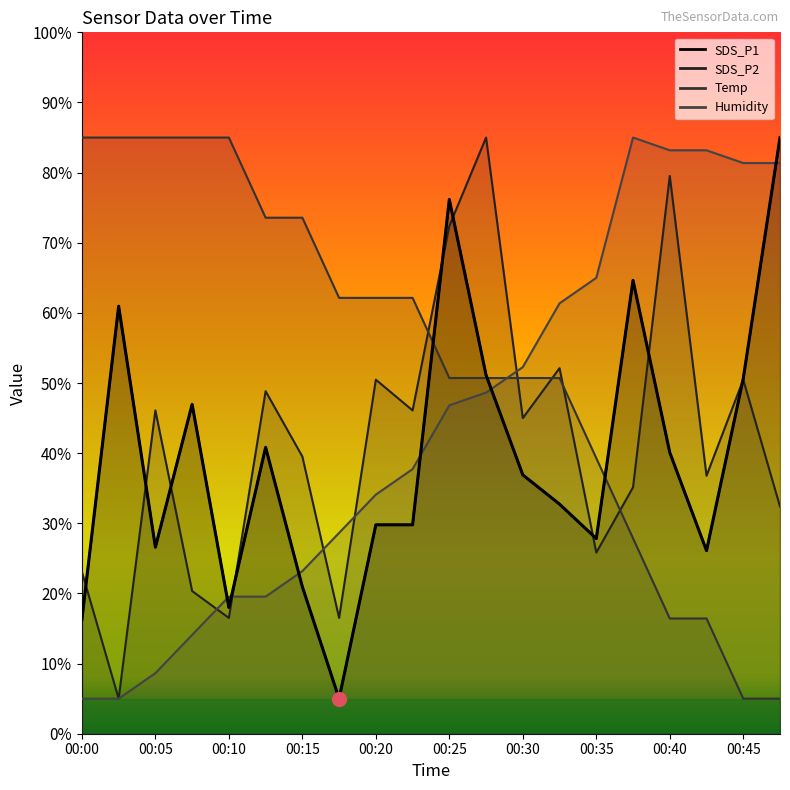

Which series has the largest total across all categories?

Temp